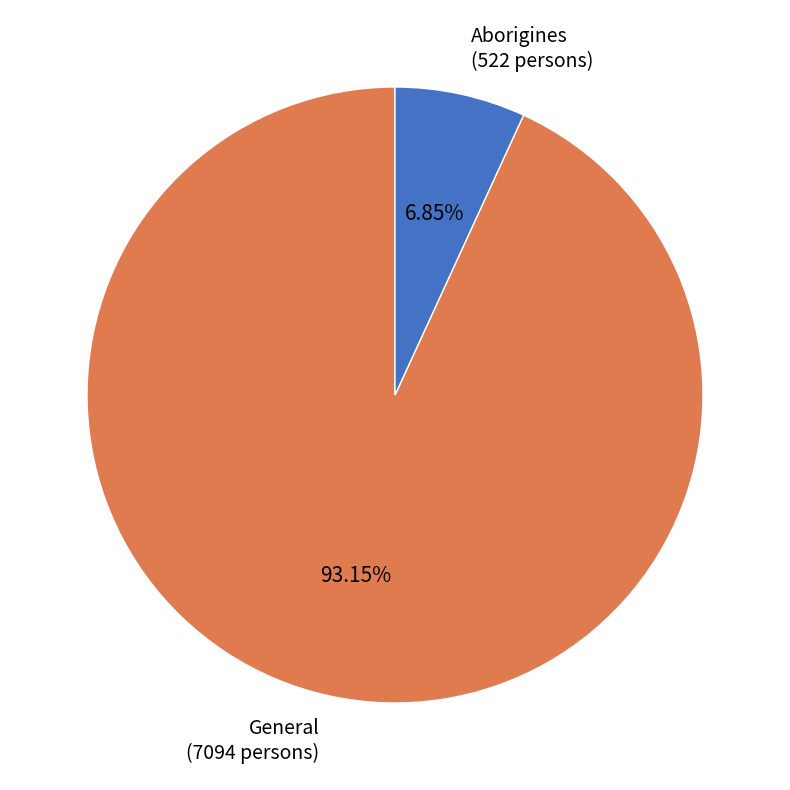

To the nearest percent, what is the average slice percentage?

50%